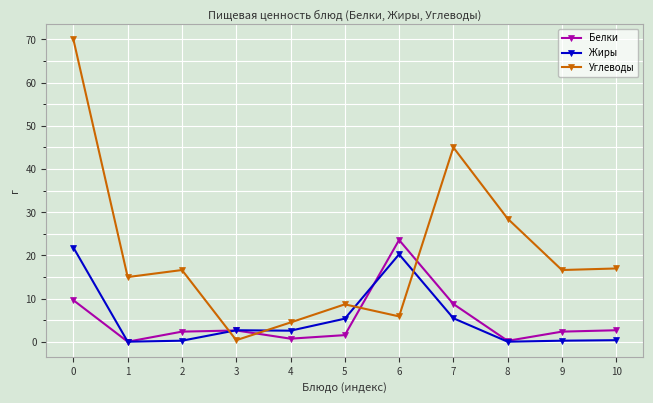

Where is the first local maximum for Углеводы?

2